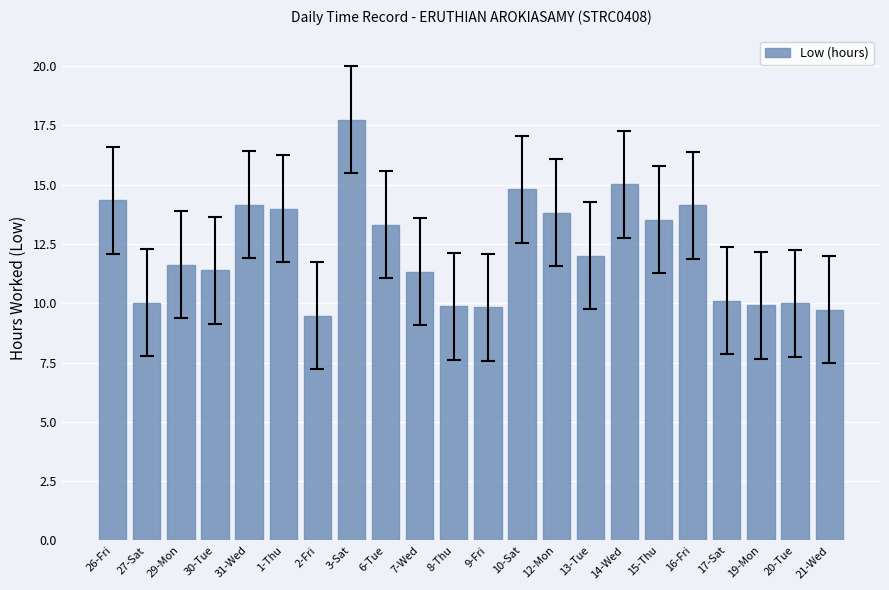

What is the approximate value at 30-Tue?

11.4